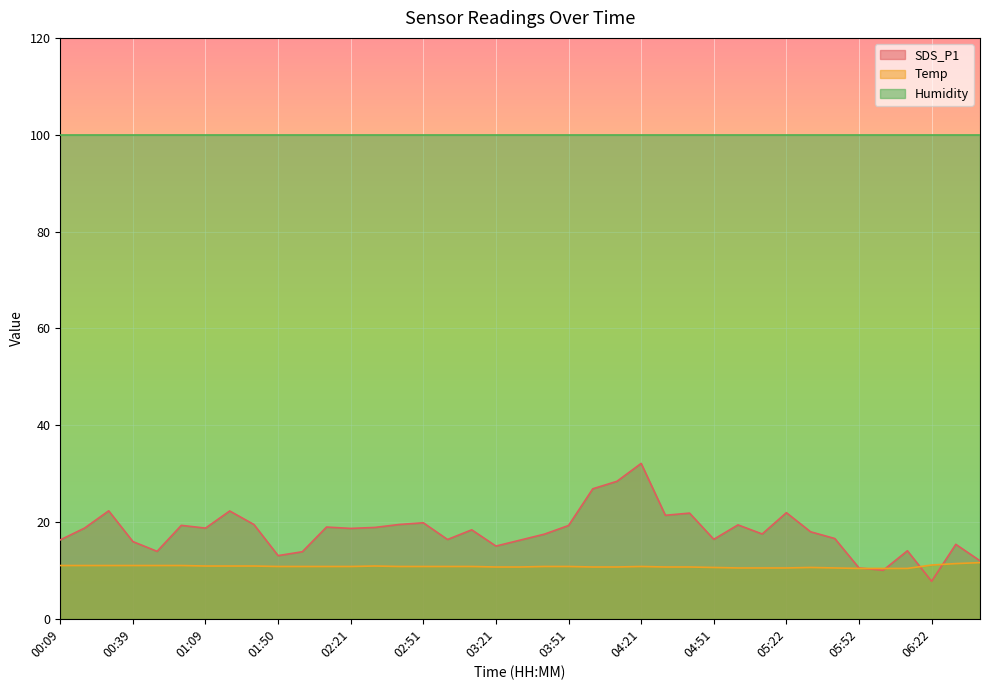

True or false: Temp and SDS_P1 intersect in this chart.

True